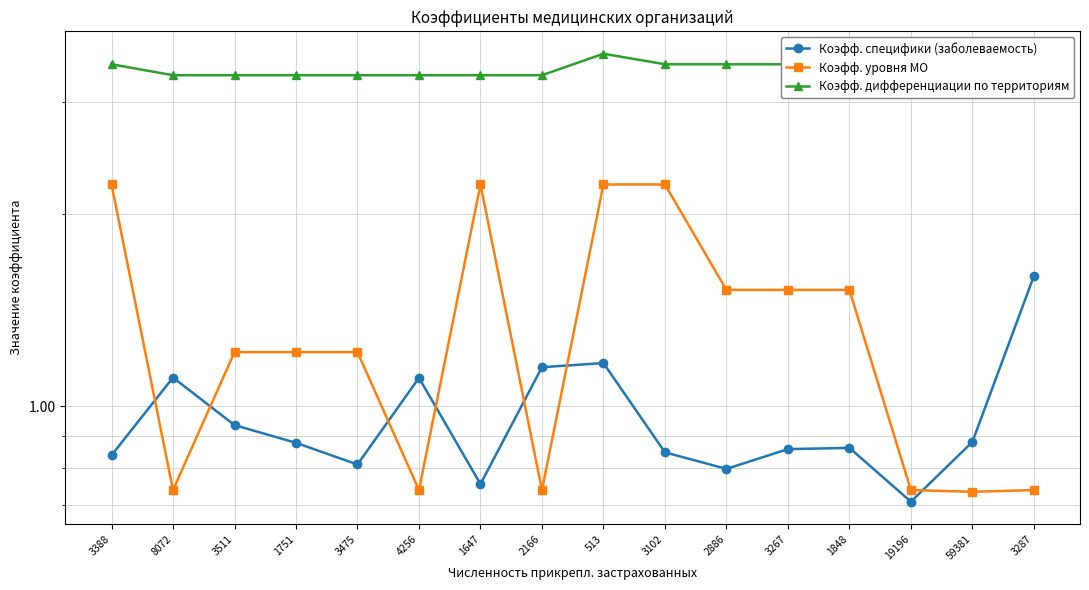

Is the value of Коэфф. дифференциации по территориям at 4256 greater than the value of Коэфф. уровня МО at 3287?

Yes